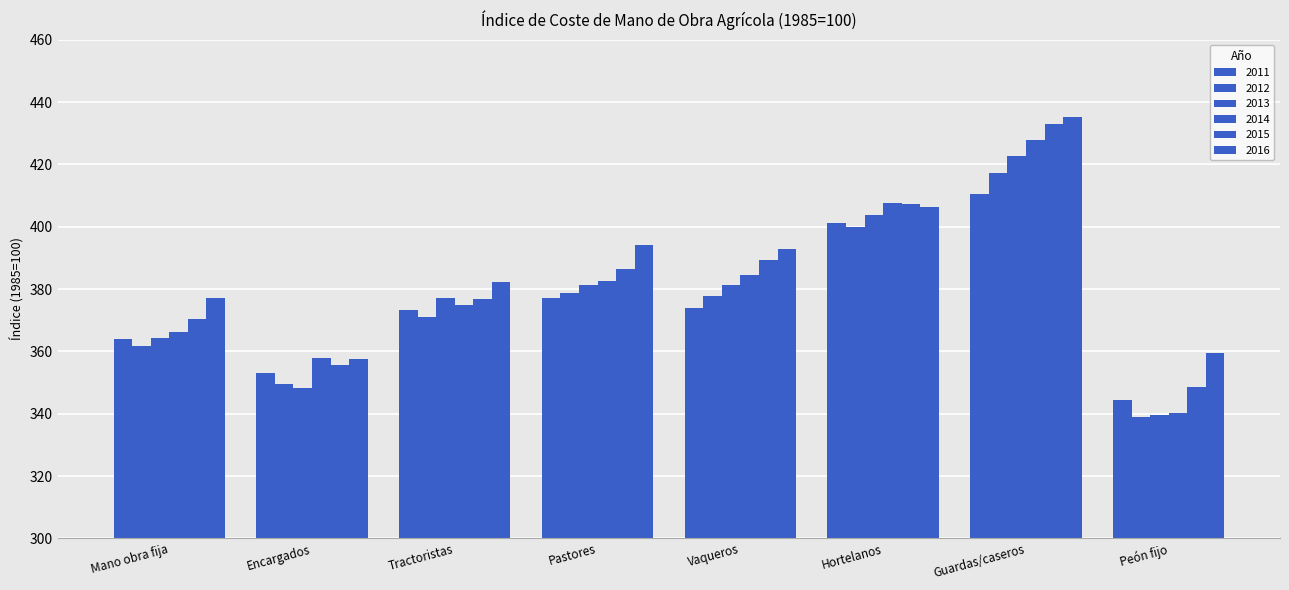

Count the number of data series in this chart.

6